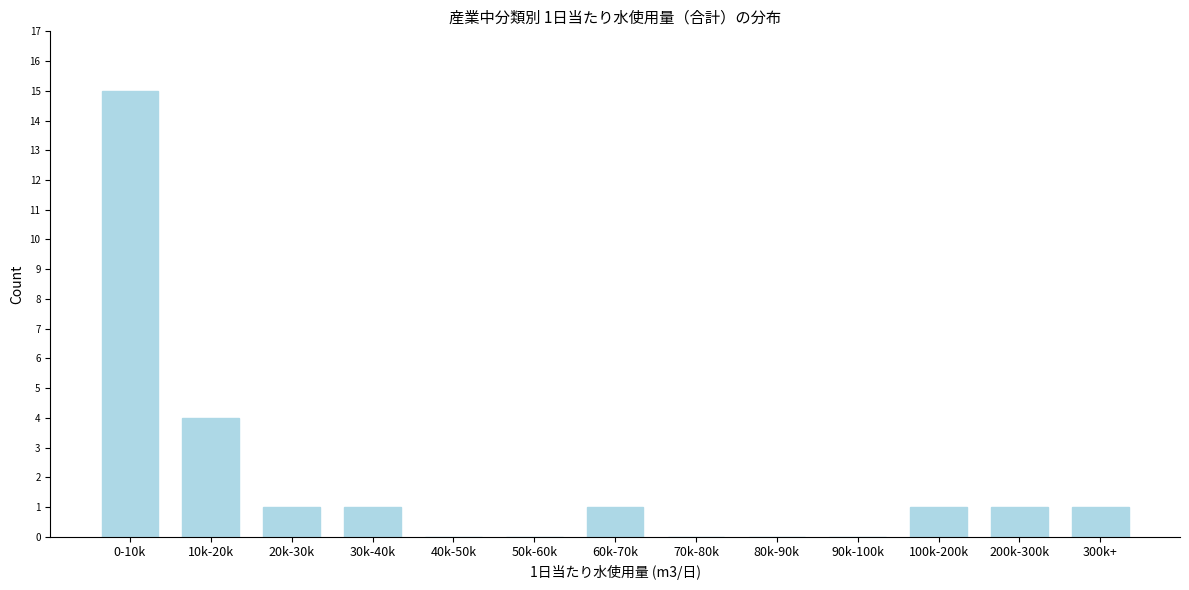

Reading left to right, what are all the values shown in this chart?

0-10k=15	10k-20k=4	20k-30k=1	30k-40k=1	40k-50k=0	50k-60k=0	60k-70k=1	70k-80k=0	80k-90k=0	90k-100k=0	100k-200k=1	200k-300k=1	300k+=1